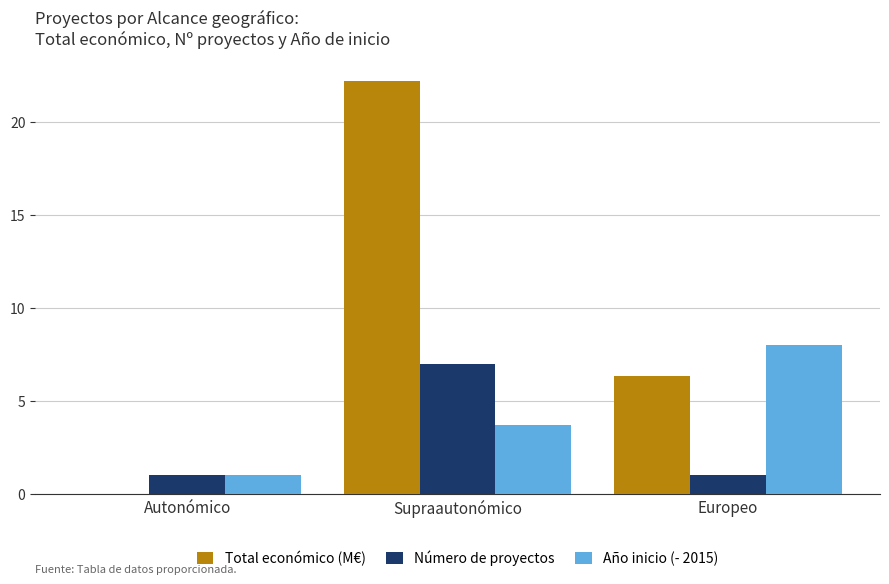

What is the total value across all series at Supraautonómico?

32.9